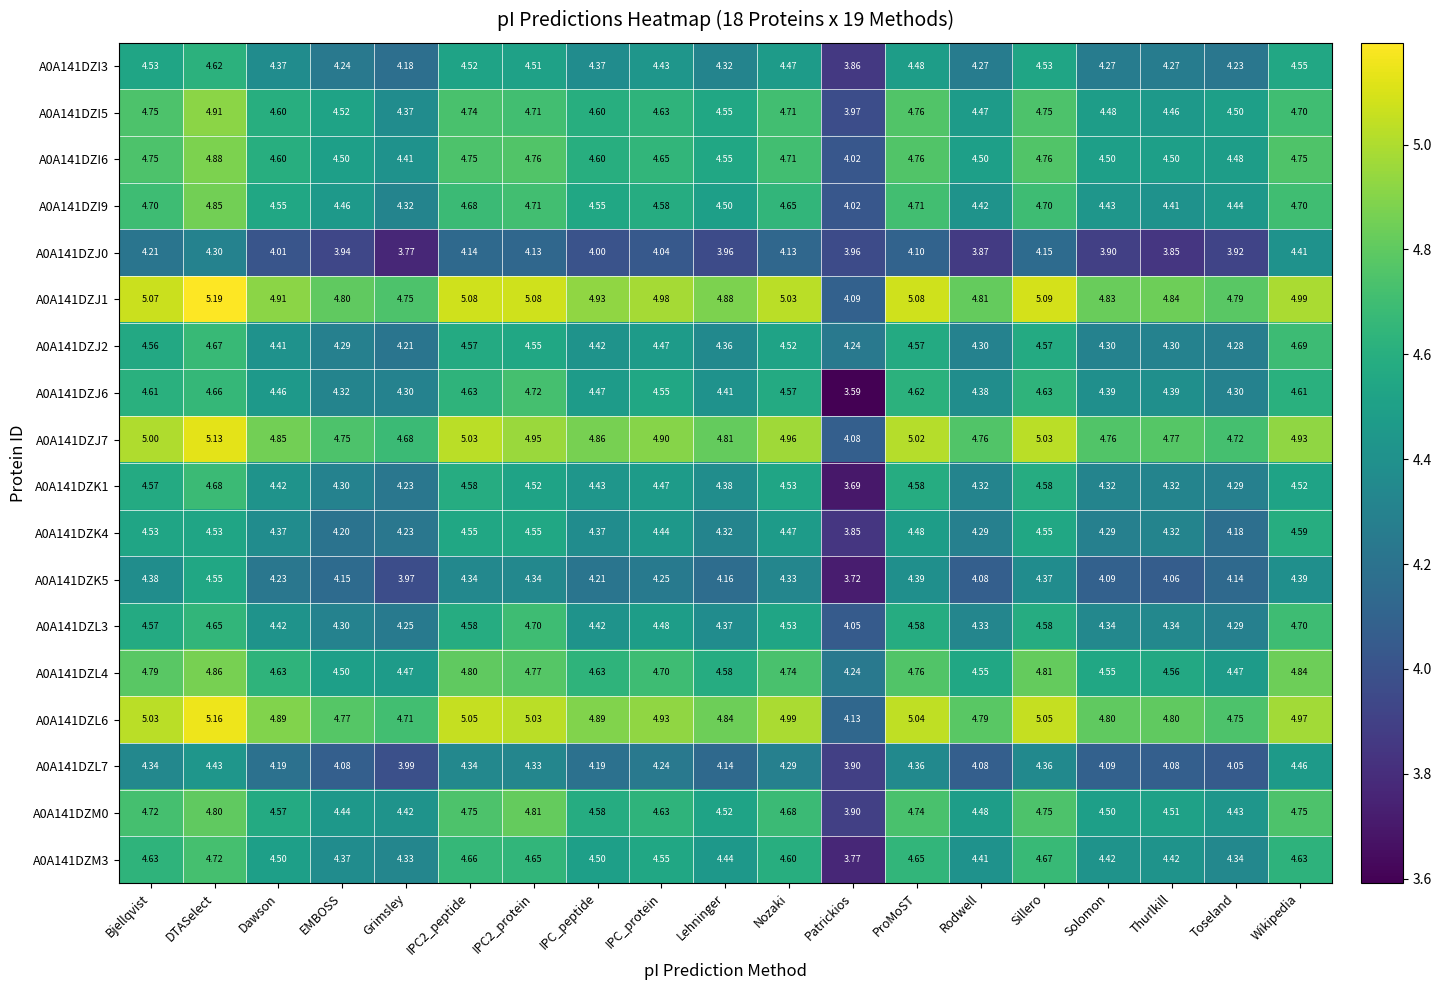

At which label does A0A141DZJ6 first exceed 4?

Bjellqvist